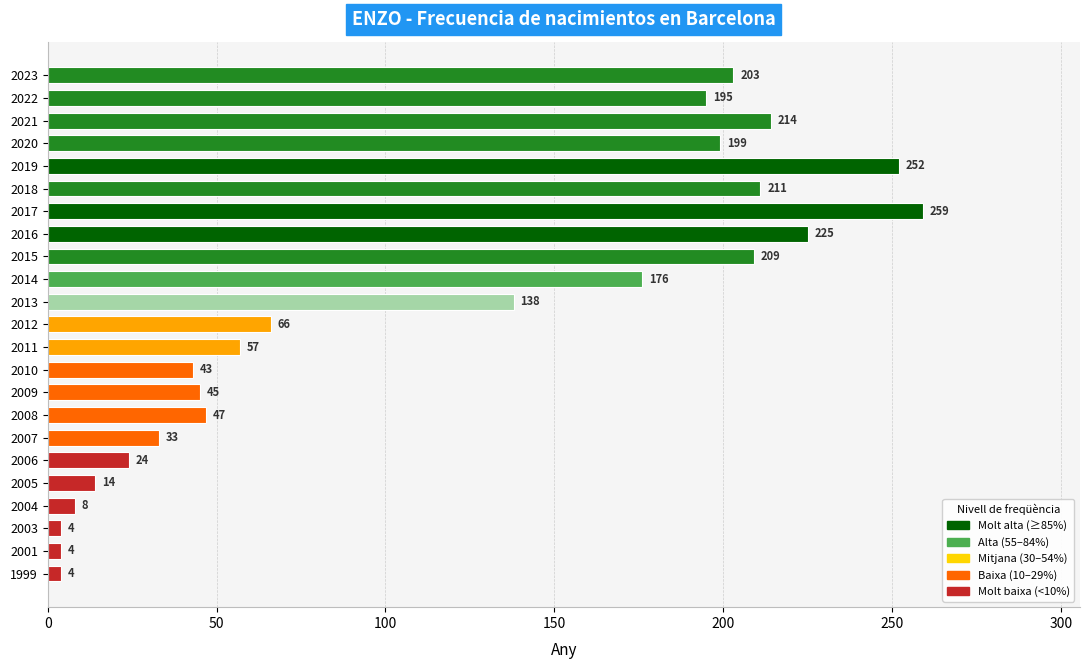

What is the difference between the maximum and minimum values?

255